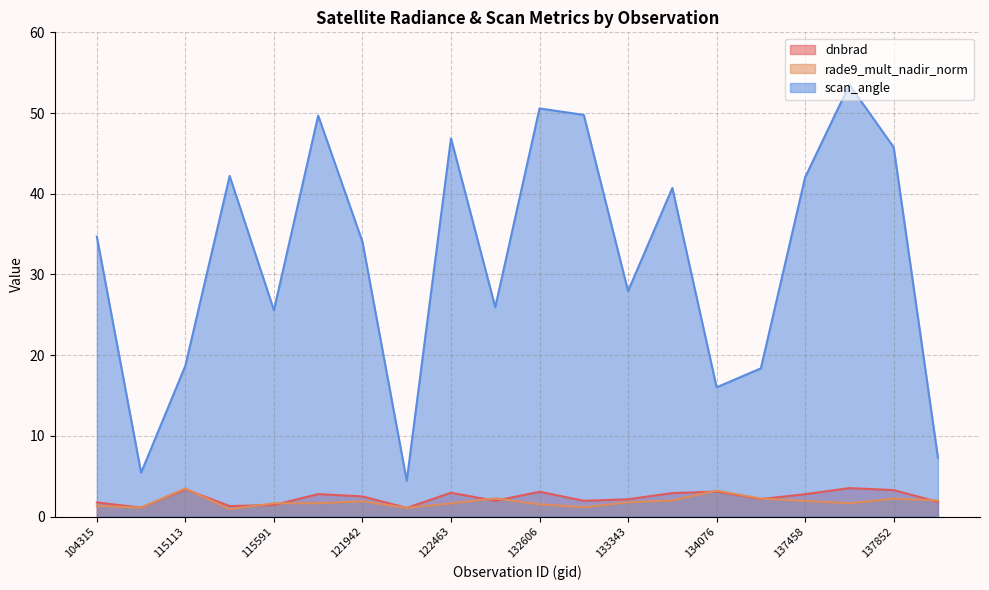

What is the approximate value of rade9_mult_nadir_norm at 122118?

1.1